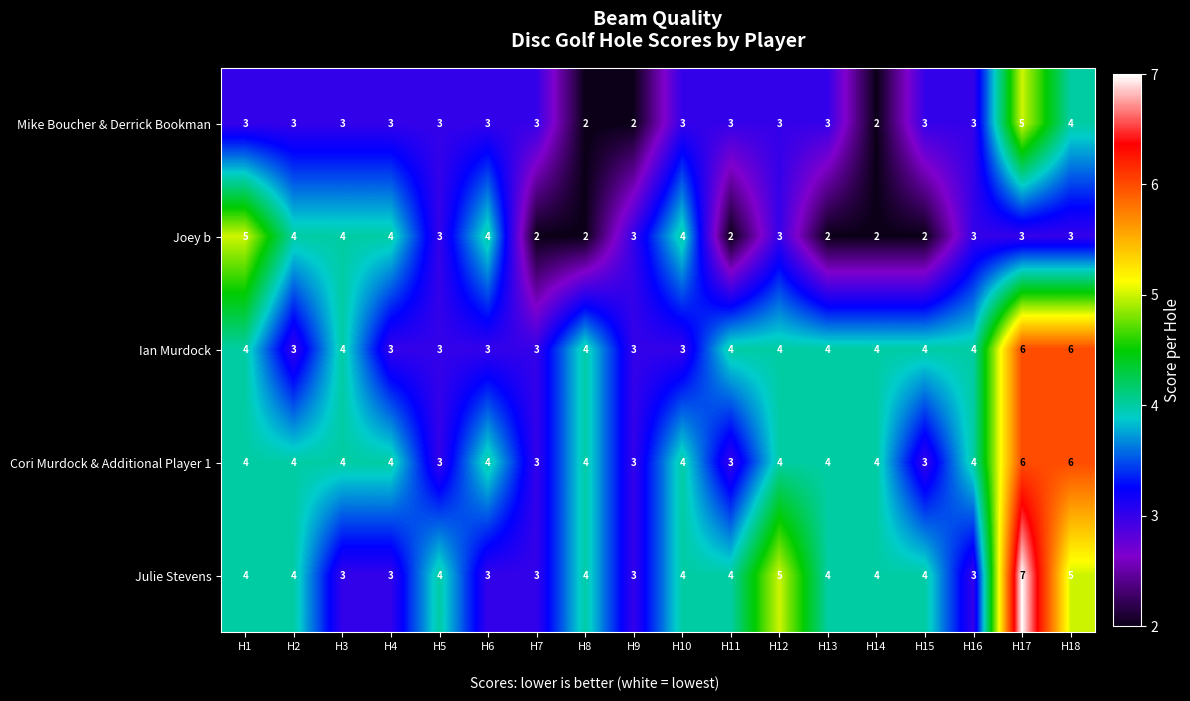

What is the smallest value displayed?

2